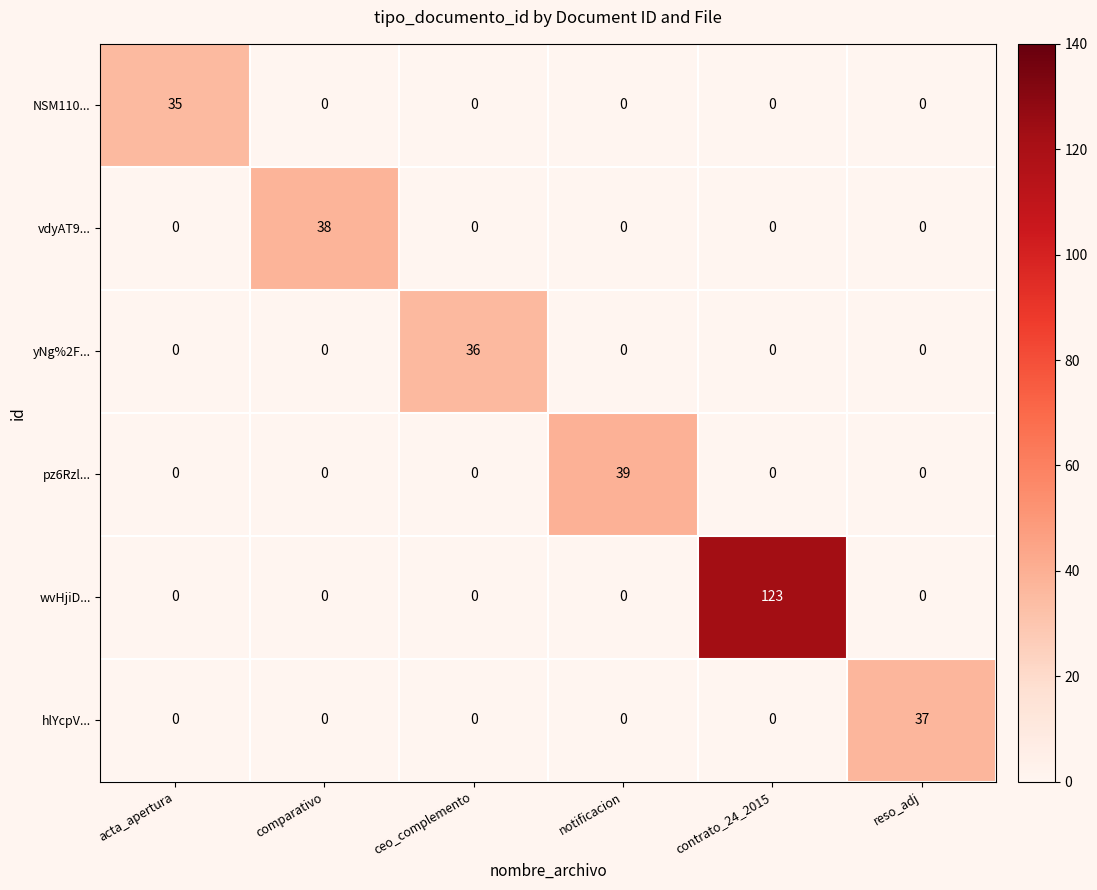

At which category does the chart reach its peak across all series?

contrato_24_2015